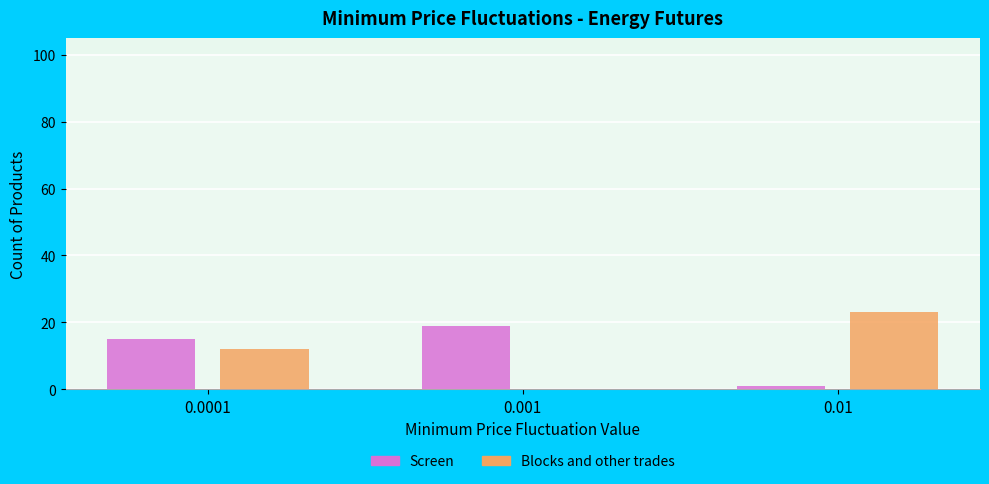

How many groups of bars are there?

3